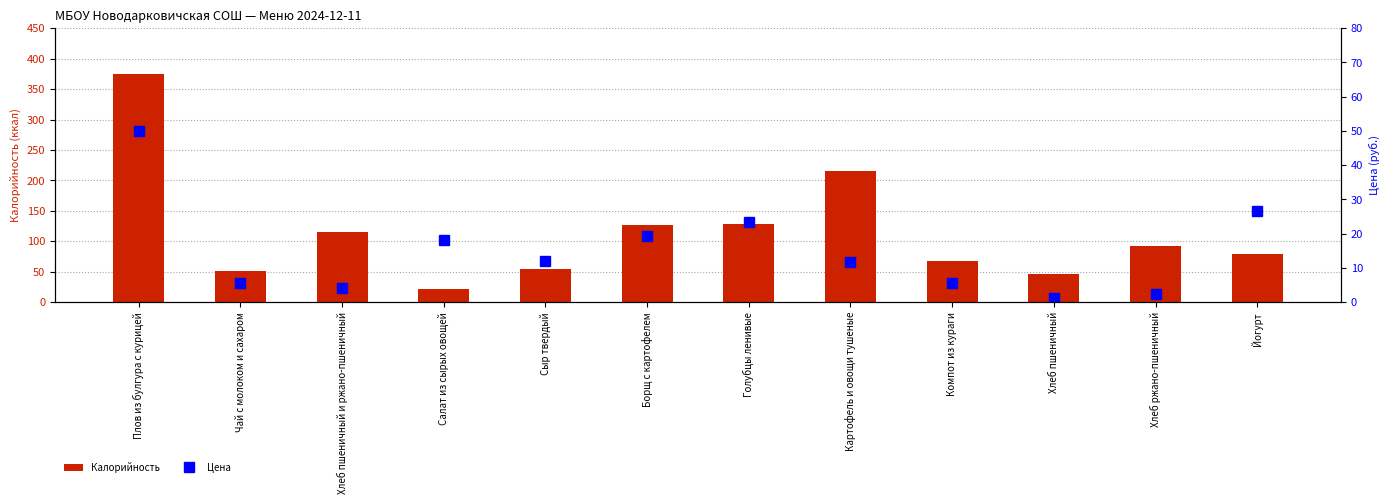

Is the value of Цена at Картофель и овощи тушеные greater than the value of Калорийность at Плов из булгура с курицей?

No